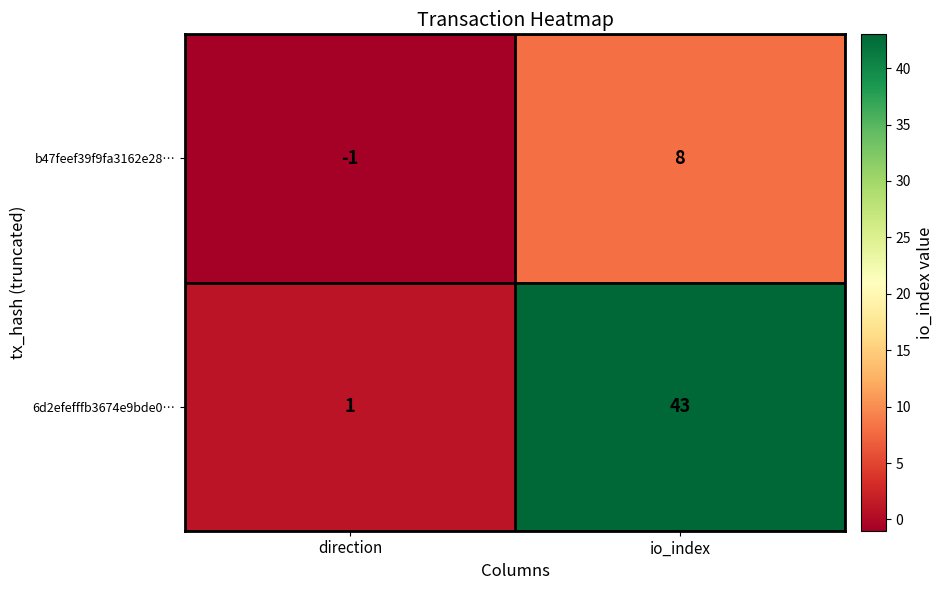

Which series changed the most between direction and io_index?

6d2efefffb3674e9bde0…